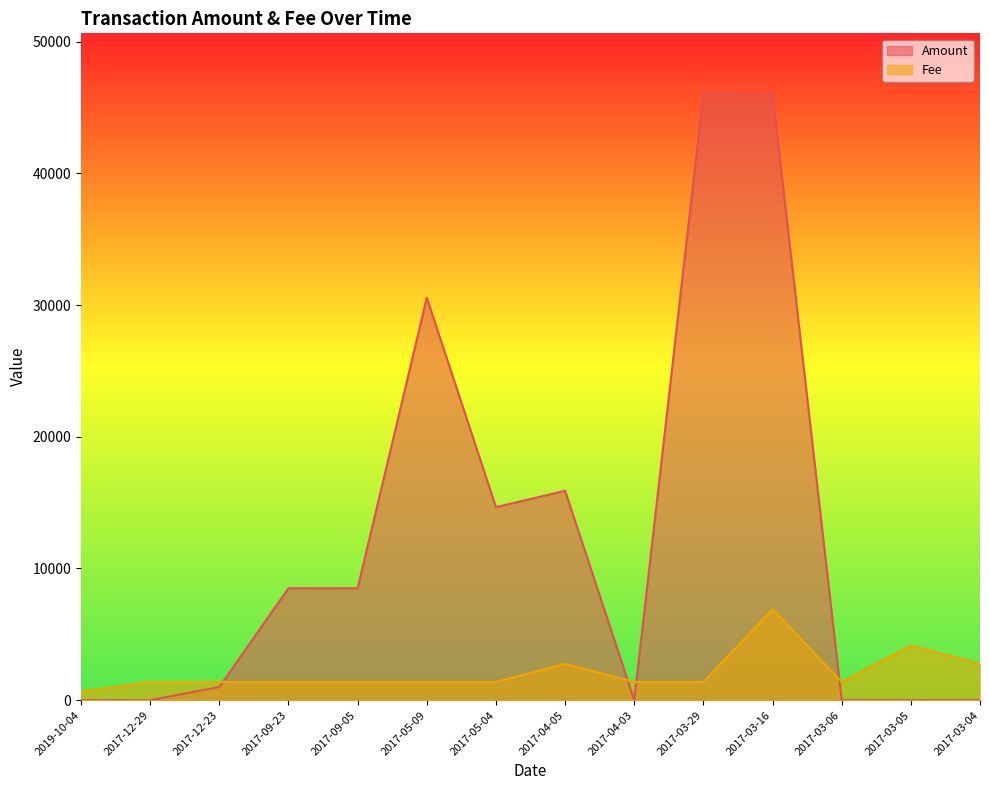

What position from the right is 2017-09-23?

11